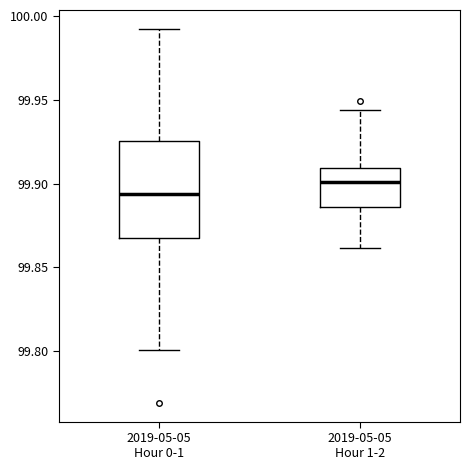

Reading left to right, transcribe this box plot: for each box, give where its median line is, the range the box spans, and where its two whiskers end, as read against the y-axis. The values are not printed on the chart, so give them approximately, as read against the axis.

2019-05-05 Hour 0-1: median 99.895, box 99.865 to 99.925, whiskers 99.800 to 99.995
2019-05-05 Hour 1-2: median 99.900, box 99.885 to 99.910, whiskers 99.860 to 99.945